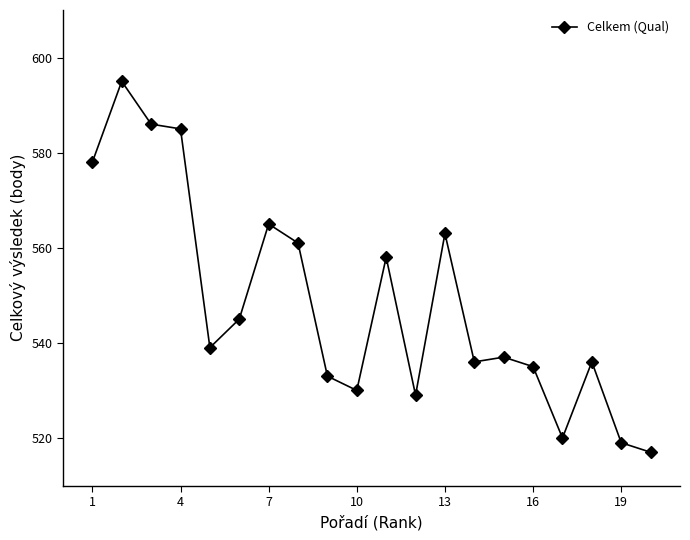

How many interior local peaks (higher than both neighbors) does the data have?

6